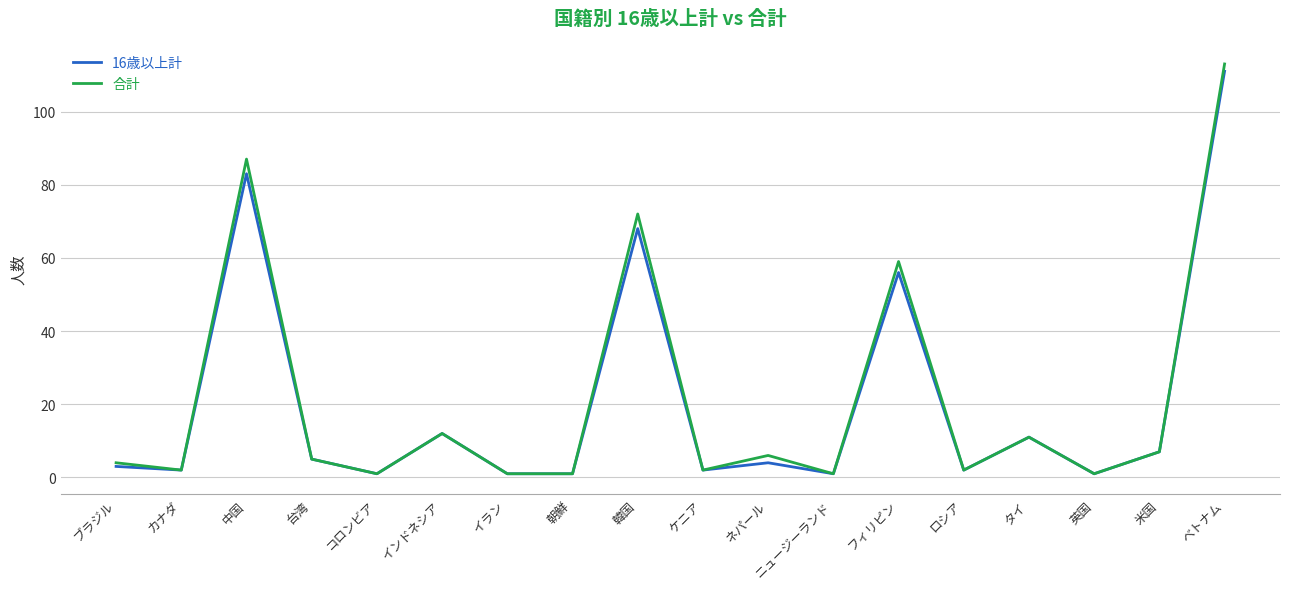

At which label does 合計 first exceed 5?

中国